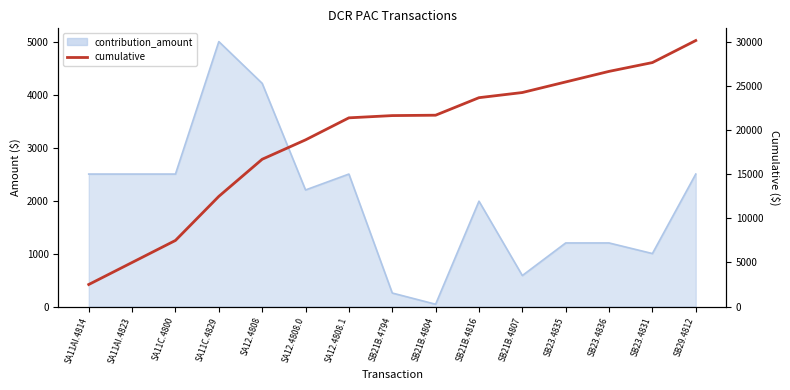

Reading left to right, extract all data points from this chart.

SA11AI.4814=2500.0	SA11AI.4823=5000.0	SA11C.4800=7500.0	SA11C.4829=12500.0	SA12.4808=16711.9	SA12.4808.0=18911.9	SA12.4808.1=21411.9	SB21B.4794=21667.0	SB21B.4804=21710.4	SB21B.4816=23698.7	SB21B.4807=24283.7	SB23.4835=25483.7	SB23.4836=26683.7	SB23.4831=27683.7	SB29.4812=30183.7